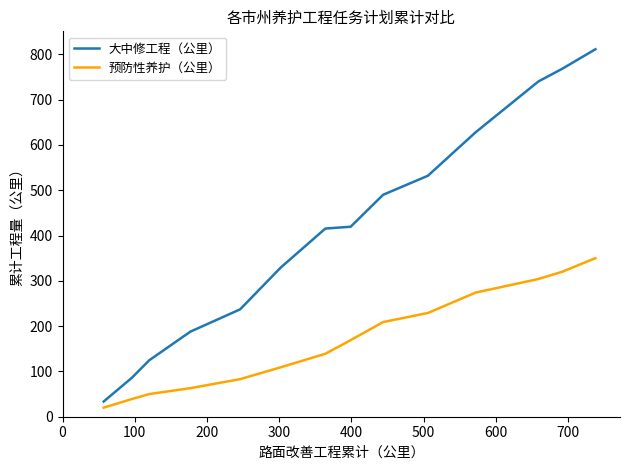

What is the difference between the maximum and minimum values in the 预防性养护（公里） series?

330.0